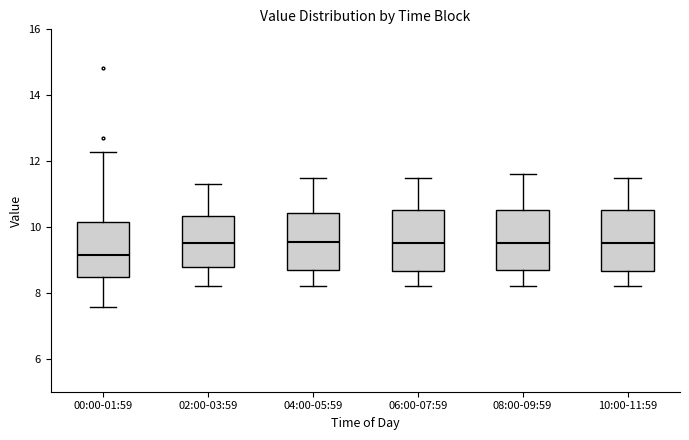

Reading left to right, read every box against the y-axis: the position of its median line, the range the box covers, and the ends of its whiskers. The values are not printed on the chart, so give them approximately, as read against the axis.

00:00-01:59: median 9.2, box 8.4 to 10.2, whiskers 7.6 to 12.2
02:00-03:59: median 9.6, box 8.8 to 10.4, whiskers 8.2 to 11.4
04:00-05:59: median 9.6, box 8.8 to 10.4, whiskers 8.2 to 11.6
06:00-07:59: median 9.6, box 8.6 to 10.6, whiskers 8.2 to 11.6
08:00-09:59: median 9.6, box 8.8 to 10.6, whiskers 8.2 to 11.6
10:00-11:59: median 9.6, box 8.6 to 10.6, whiskers 8.2 to 11.6